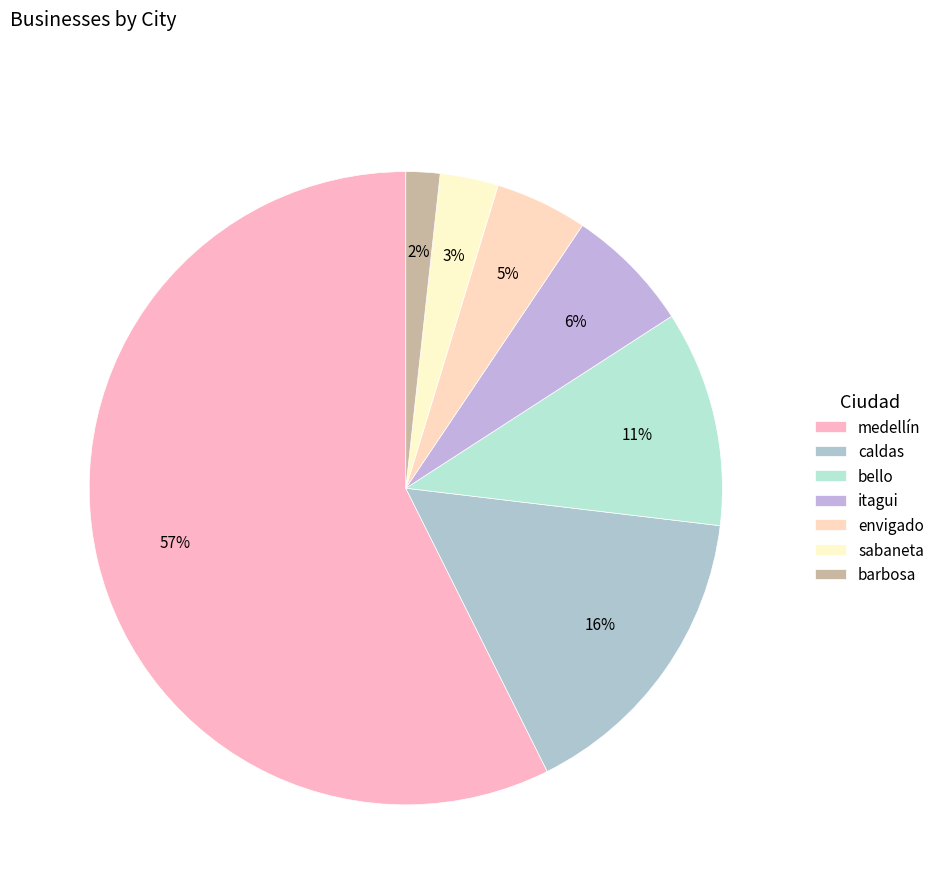

To the nearest percent, what is the difference between the barbosa and caldas slice percentages?

14%